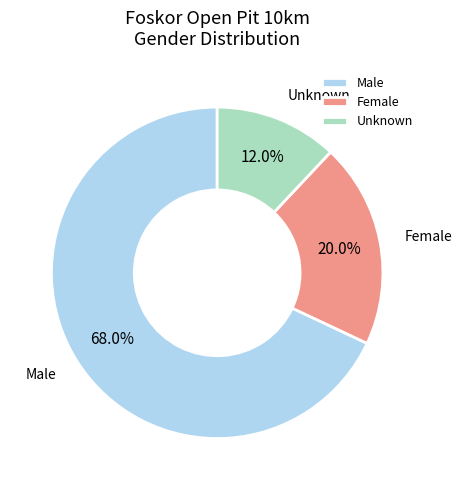

Which slice is the largest?

Male